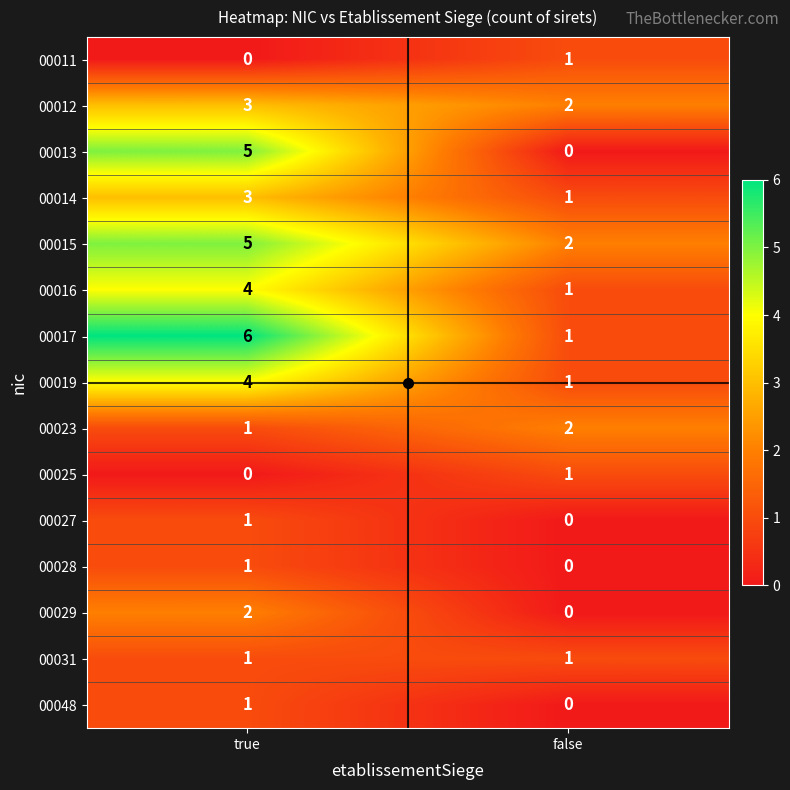

What is the difference between the 00019 values at false and true?

3